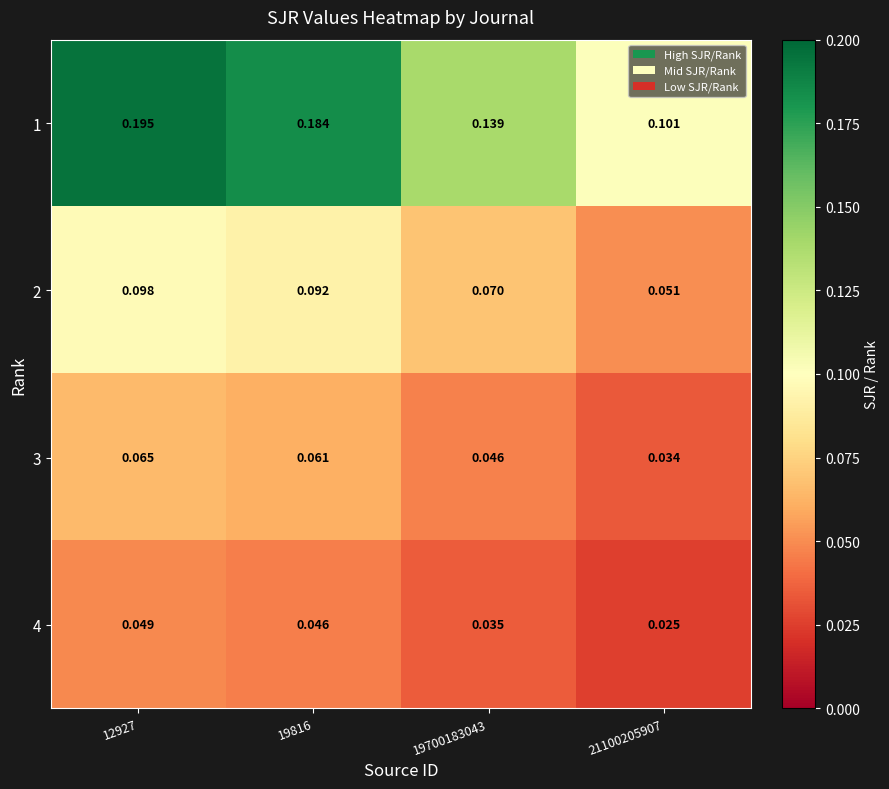

At which category is the sum across all series the highest?

12927